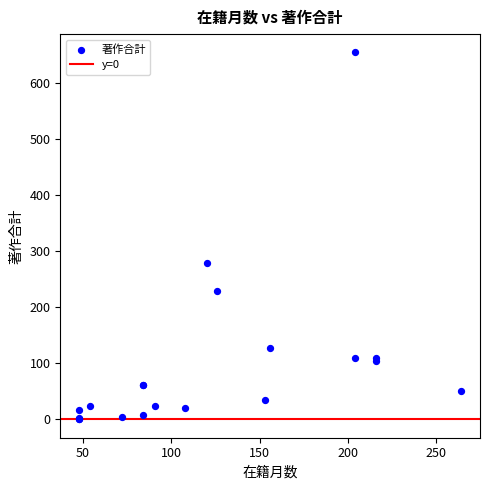

What Y value in the scatter plot is closest to 327?

278